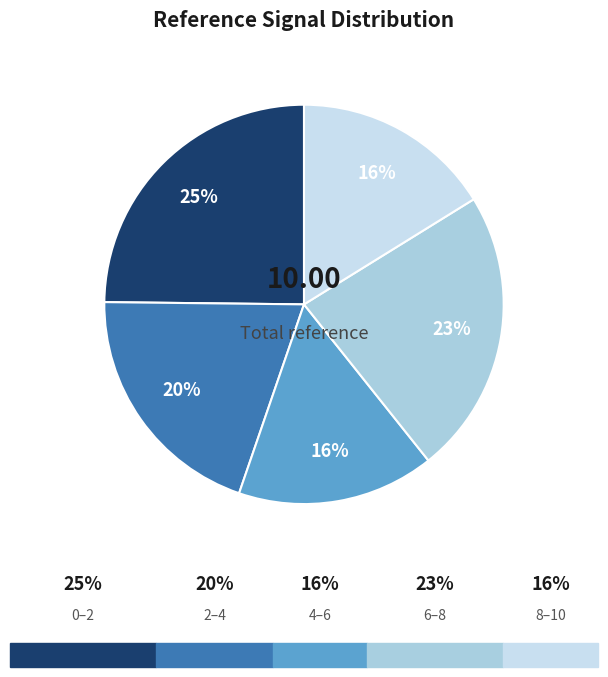

How many slices are in this pie chart?

5